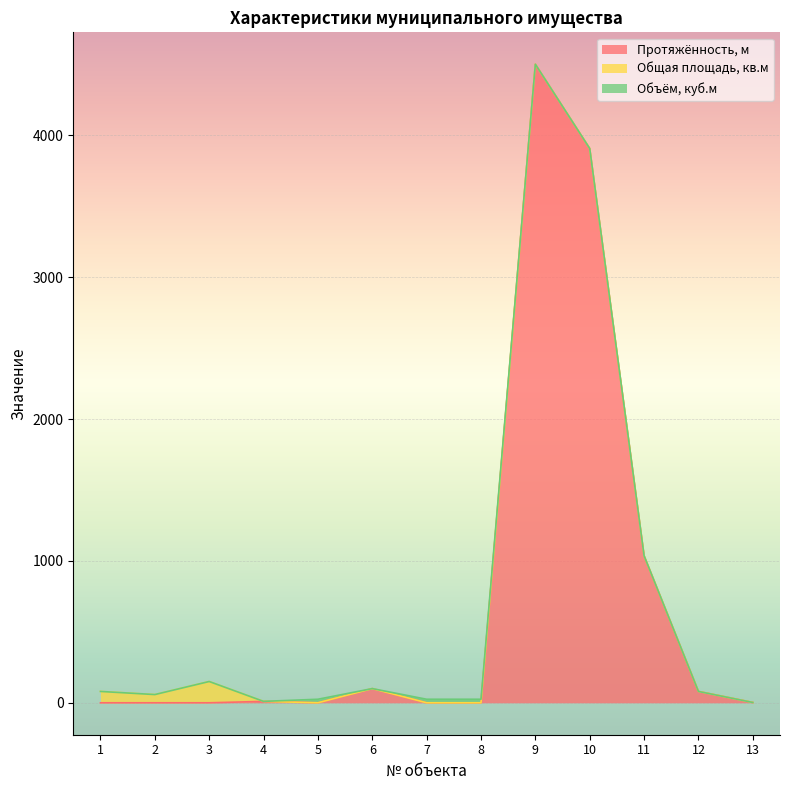

What is the total value across all series at 5?

25.0